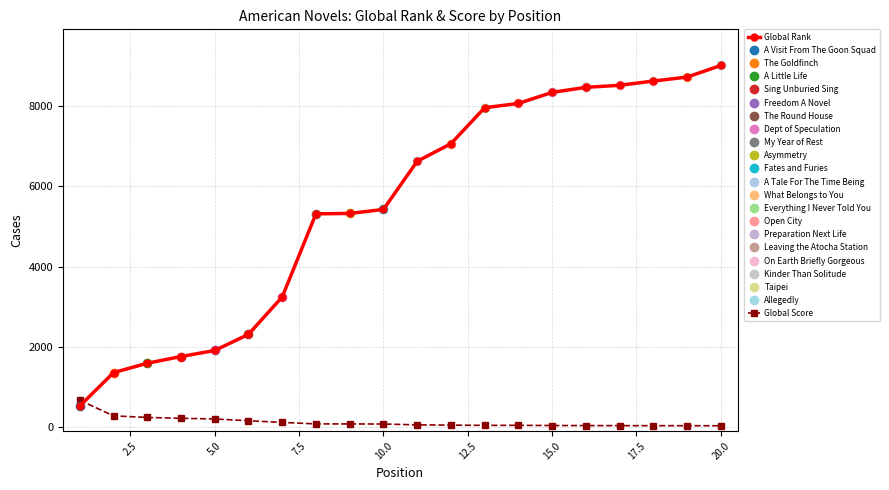

What is the maximum value for Global Rank?

9016